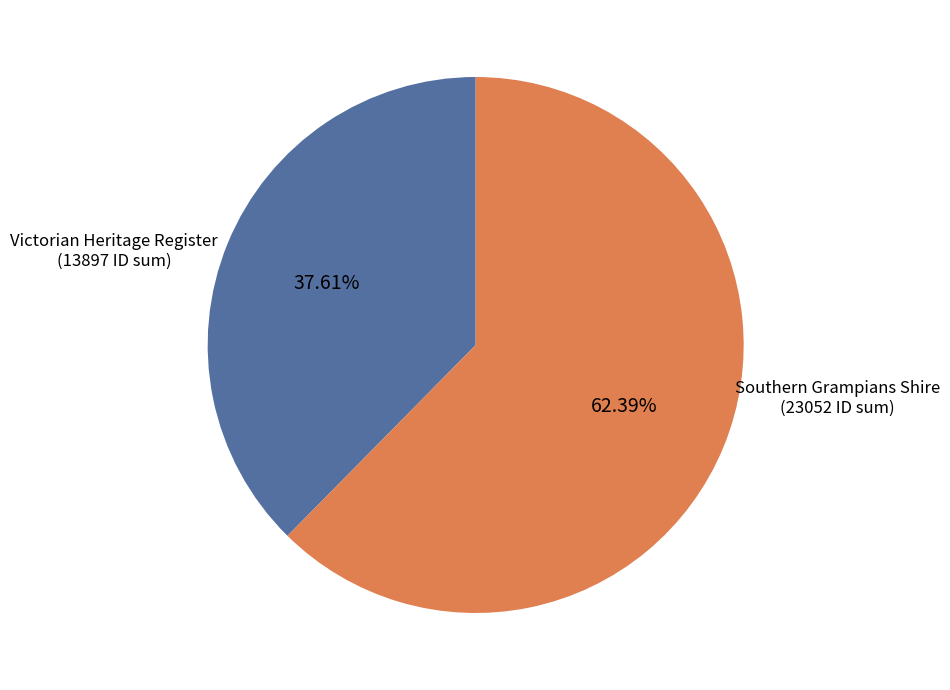

How many slices are in this pie chart?

2